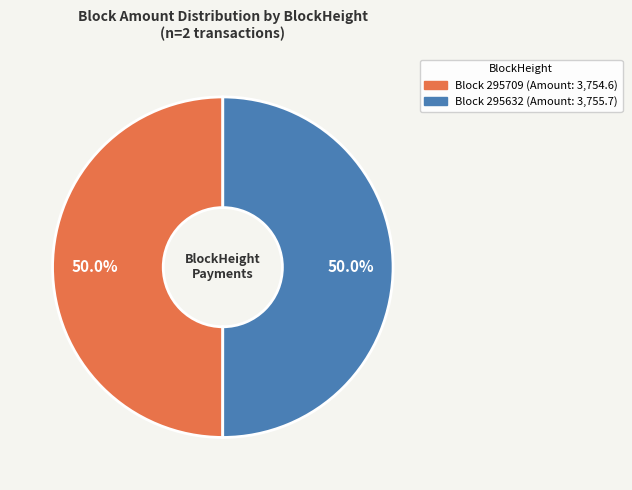

Count the number of slices in the pie.

2